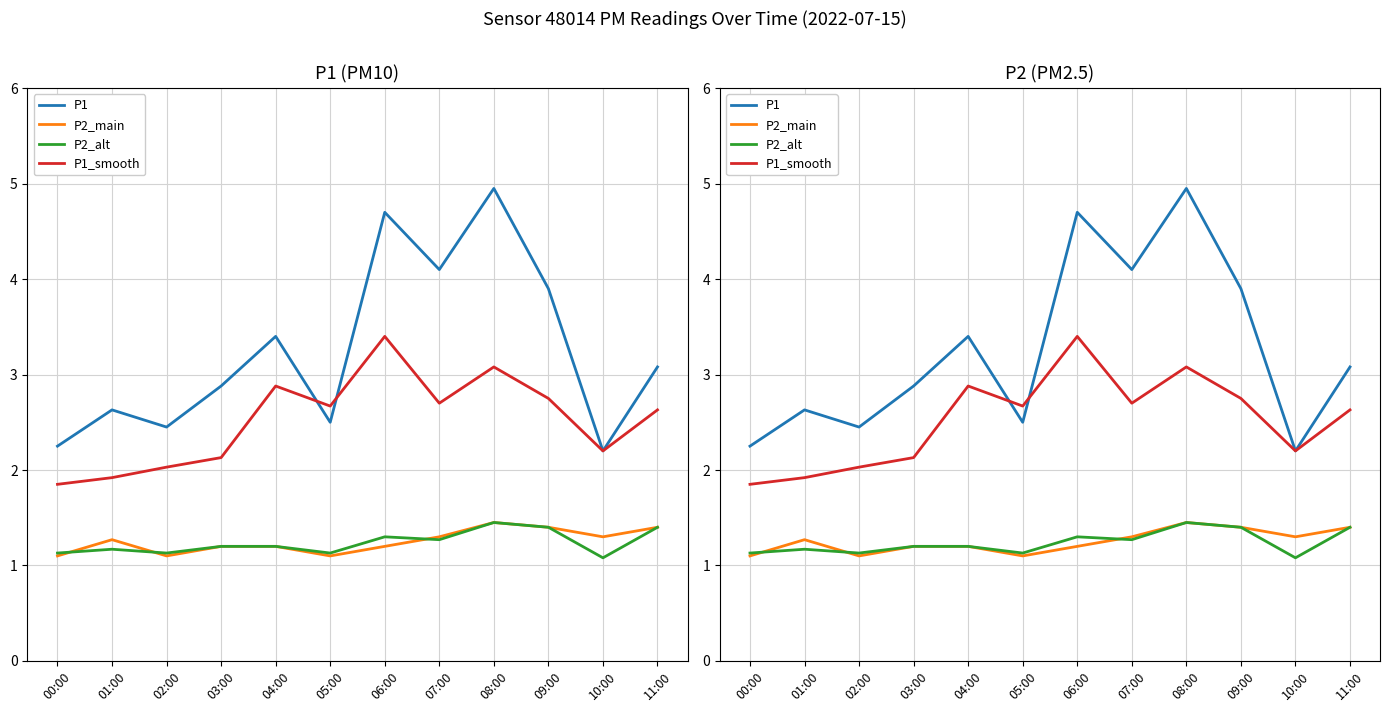

What is the value of the P2_main point at the 8th from the left?

1.3